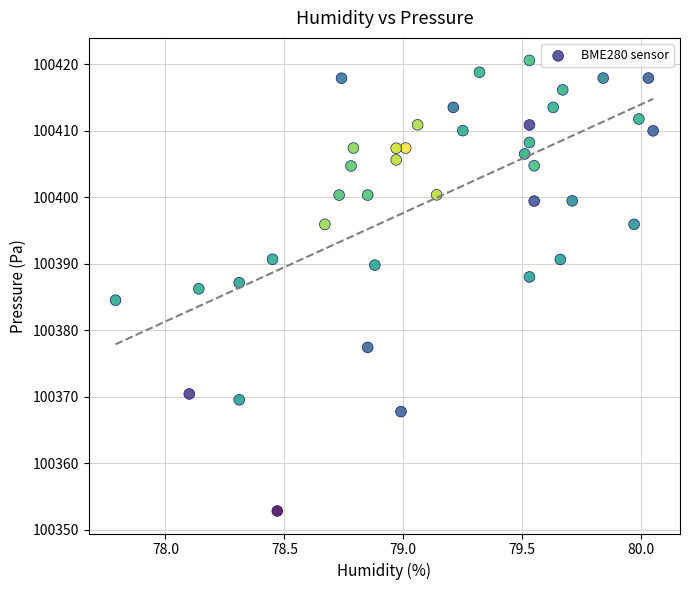

What is the range of X values (max minus min)?

2.3